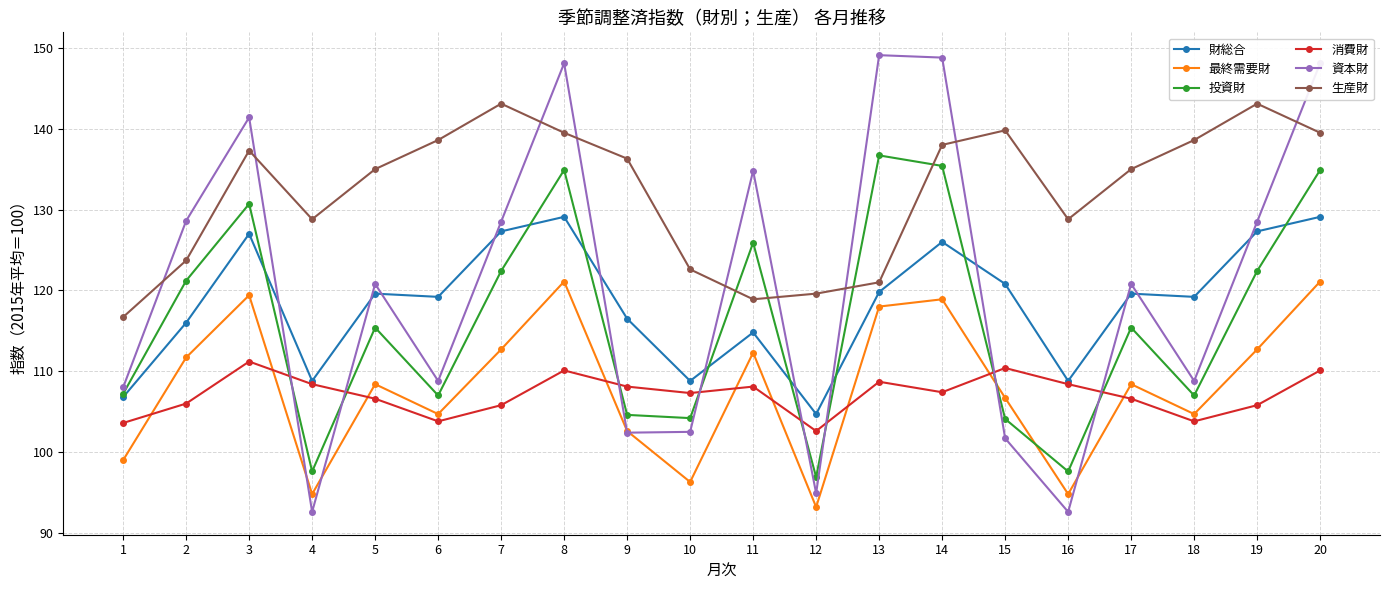

True or false: 資本財 has a value of 120.8 at 17.

True